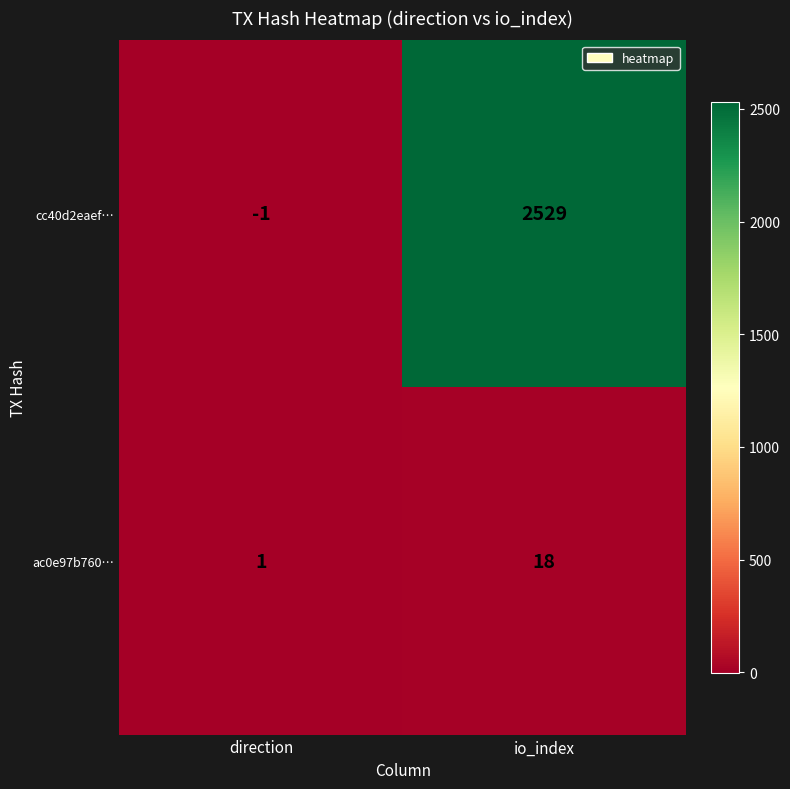

List the series in order of their peak value, highest first.

cc40d2eaef…, ac0e97b760…